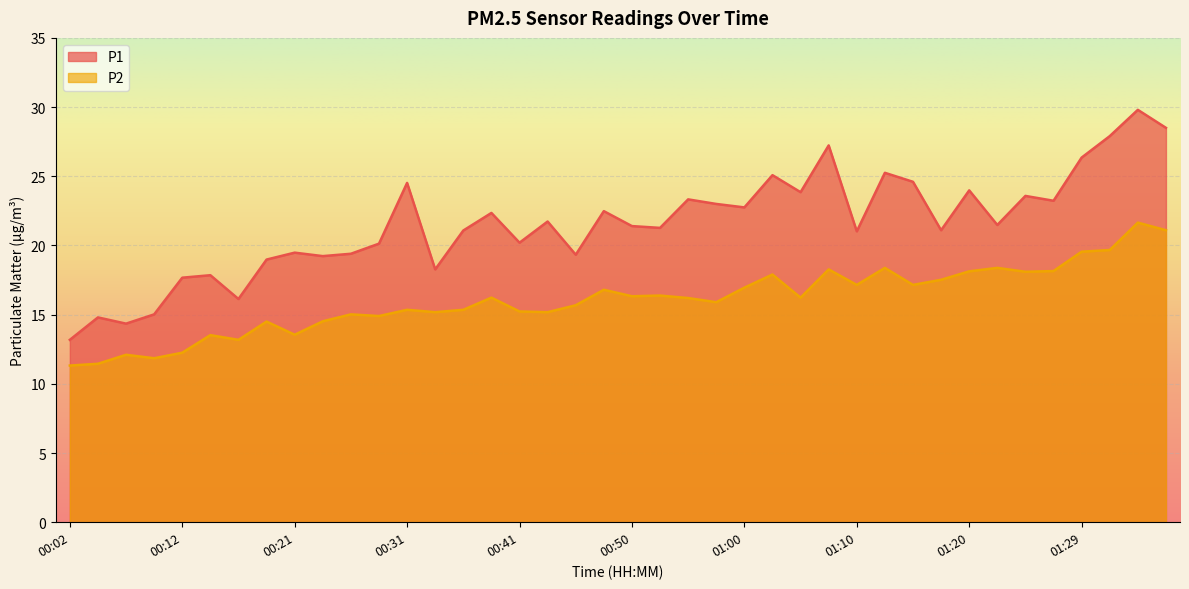

What is the difference between the maximum and minimum values in the P2 series?

10.3